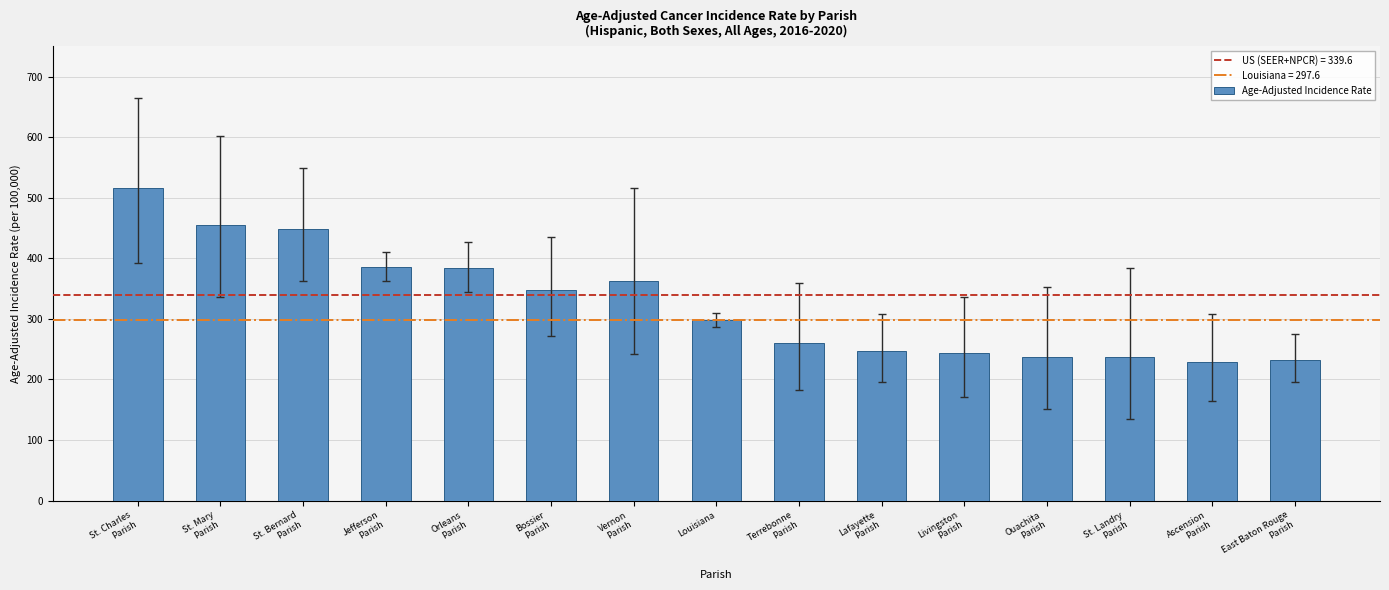

What is the difference between the maximum and minimum values?

287.0